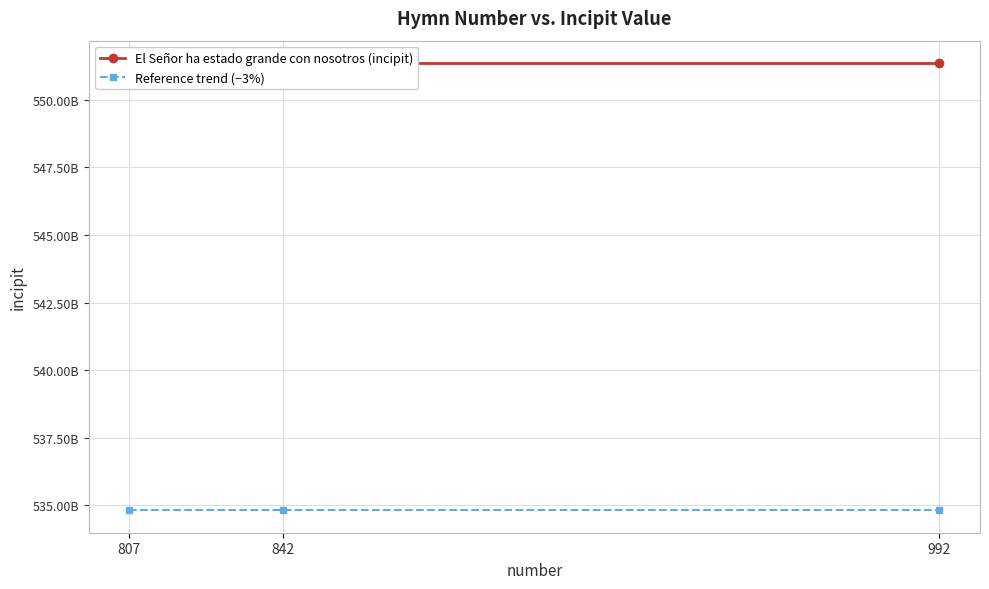

What is the maximum value shown in the chart?

551355654351.0